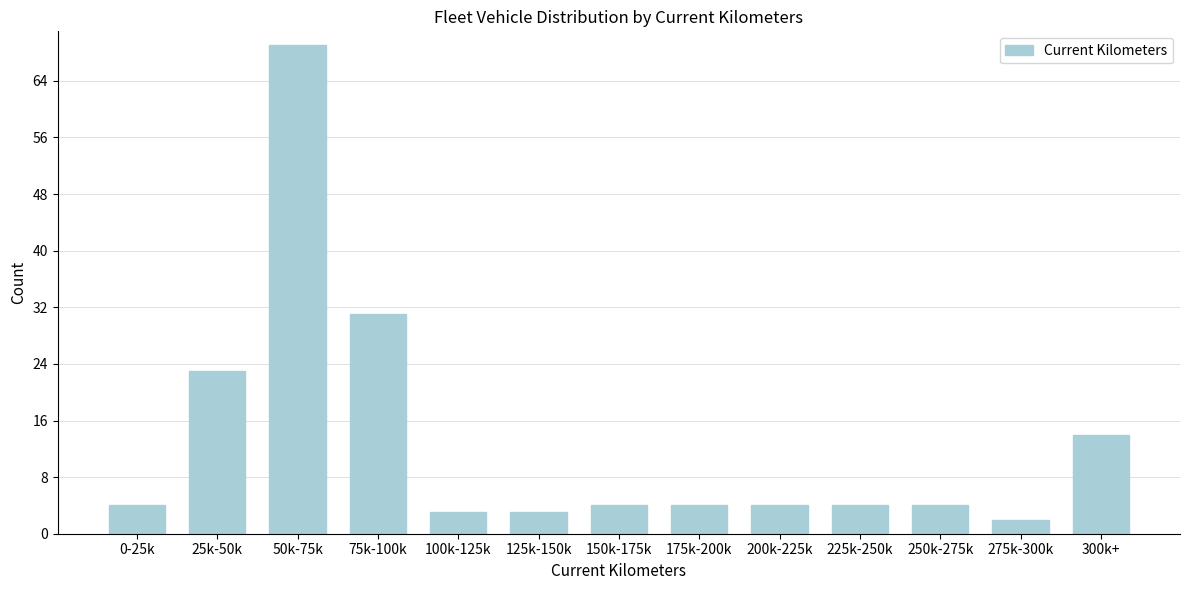

Reading left to right, transcribe all the data shown in this chart.

4	23	69	31	3	3	4	4	4	4	4	2	14